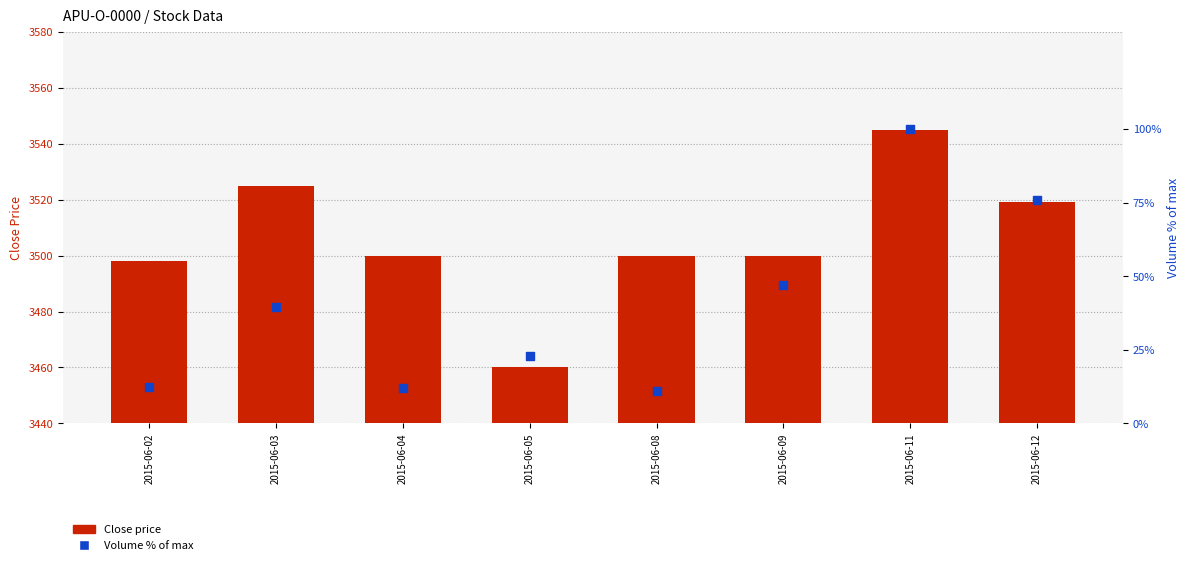

At how many categories does at least one series exceed 2399?

8